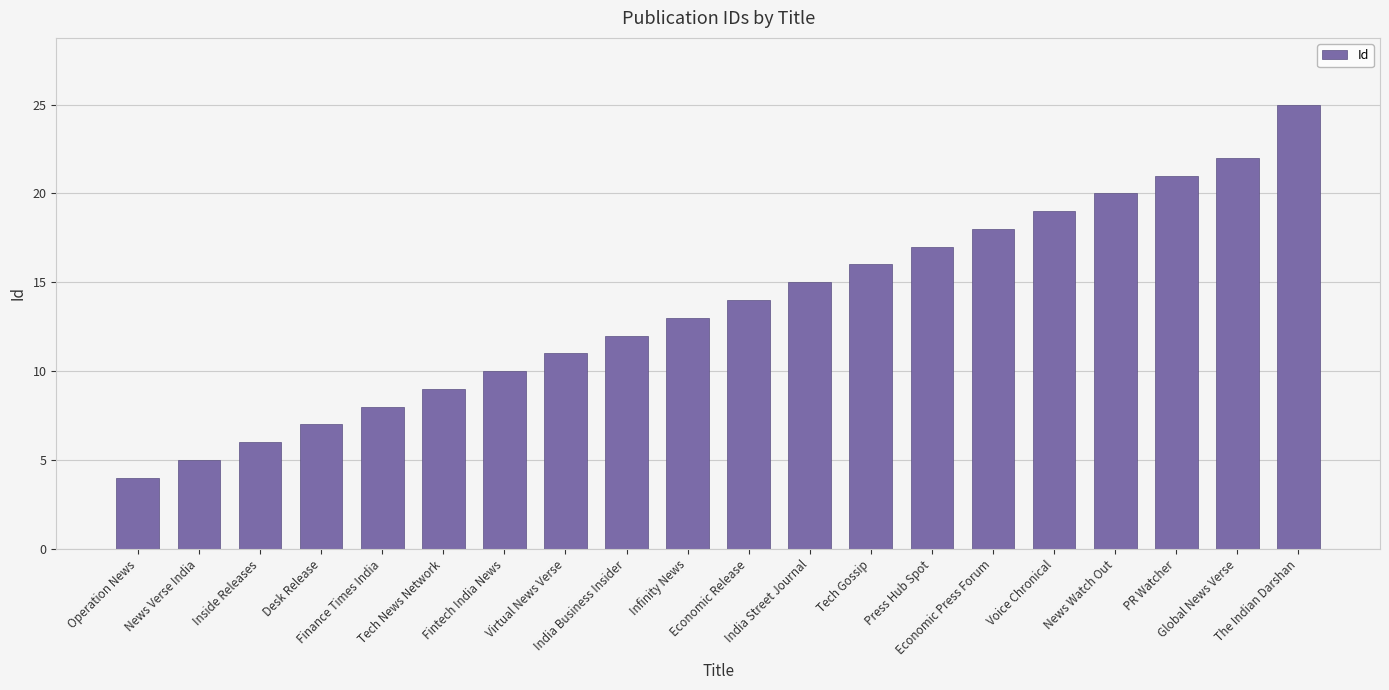

How many categories are shown in the chart?

20